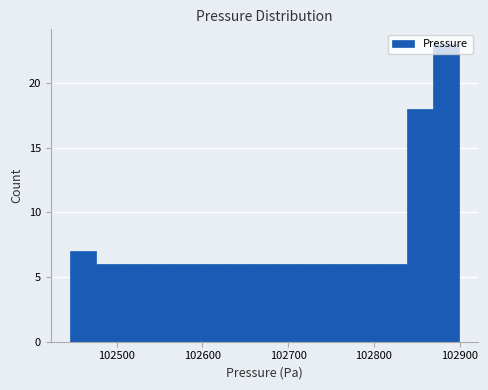

Around what value on the x-axis is the tallest bar? Give the approximate position of its centre, as read against the axis.

102880